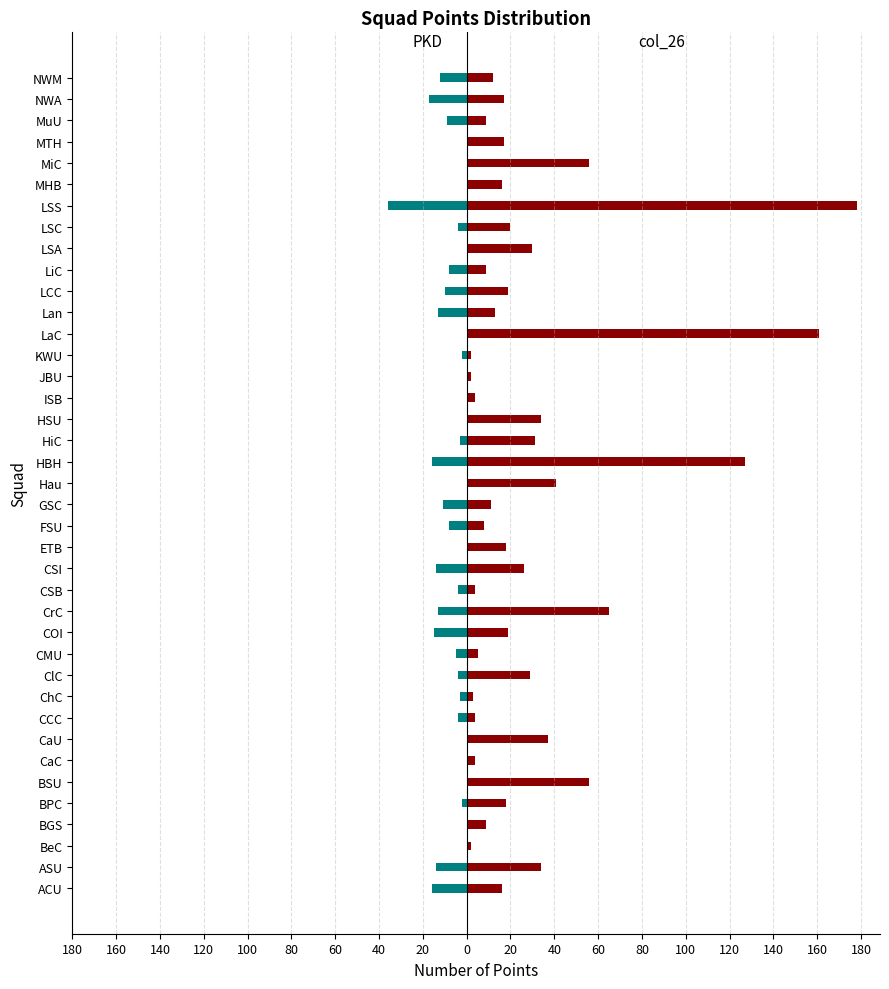

What is the average value of the col_26 series?

30